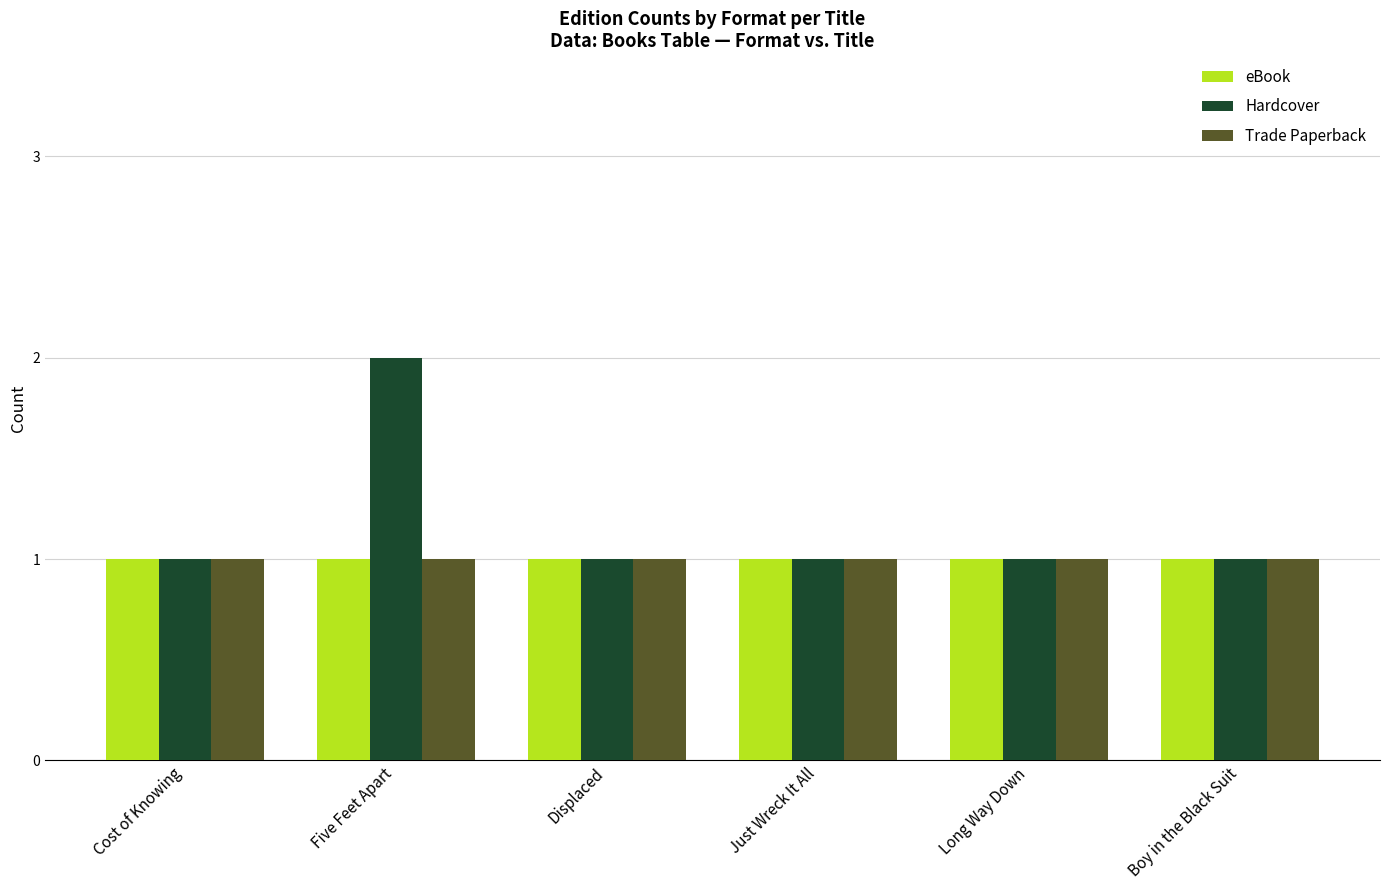

What is the label of the 6th bar from the right?

Cost of Knowing